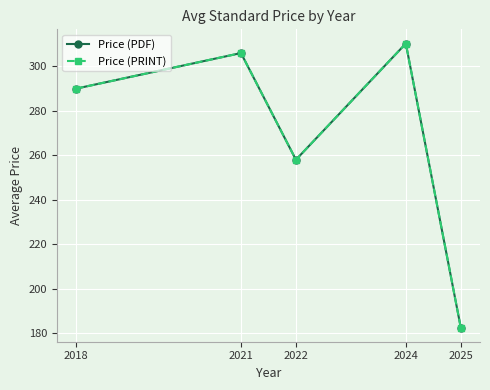

Is this an area chart (filled region under the line)?

No